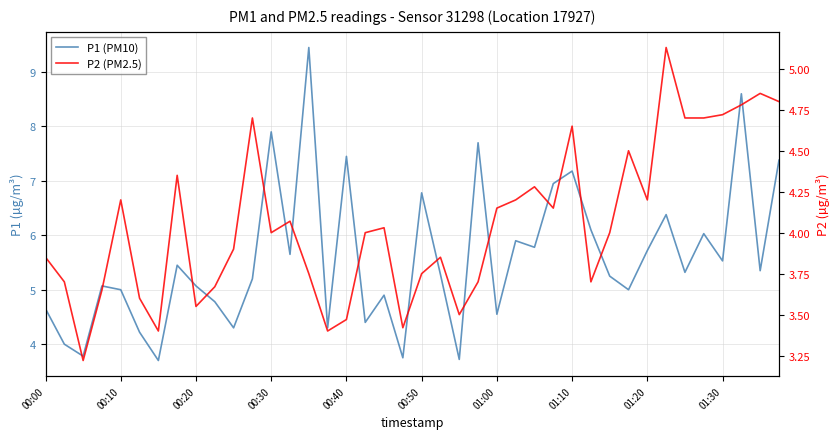

Which series has the largest total across all categories?

P1 (PM10)